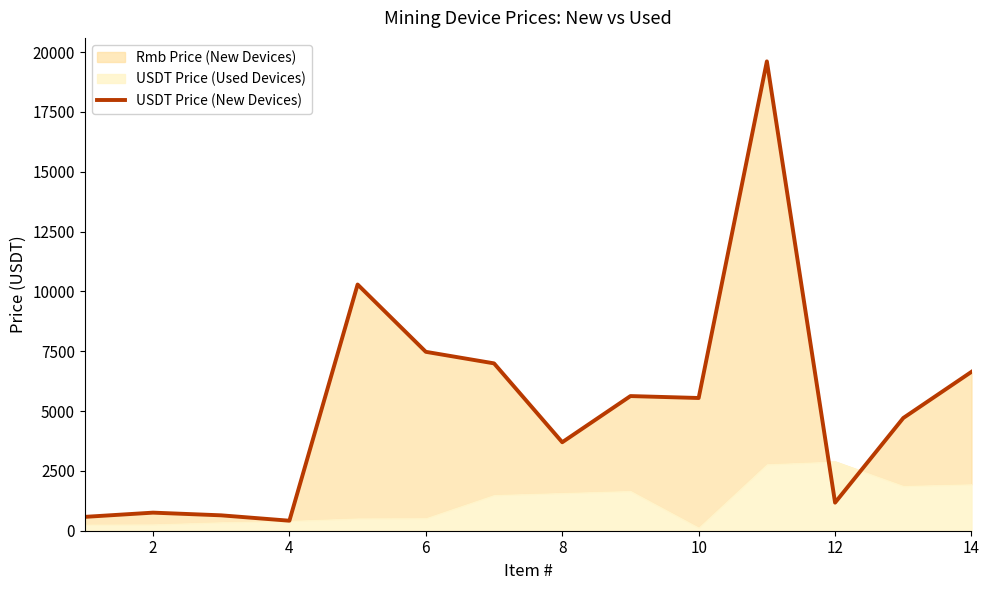

How many lines are shown in the chart?

1